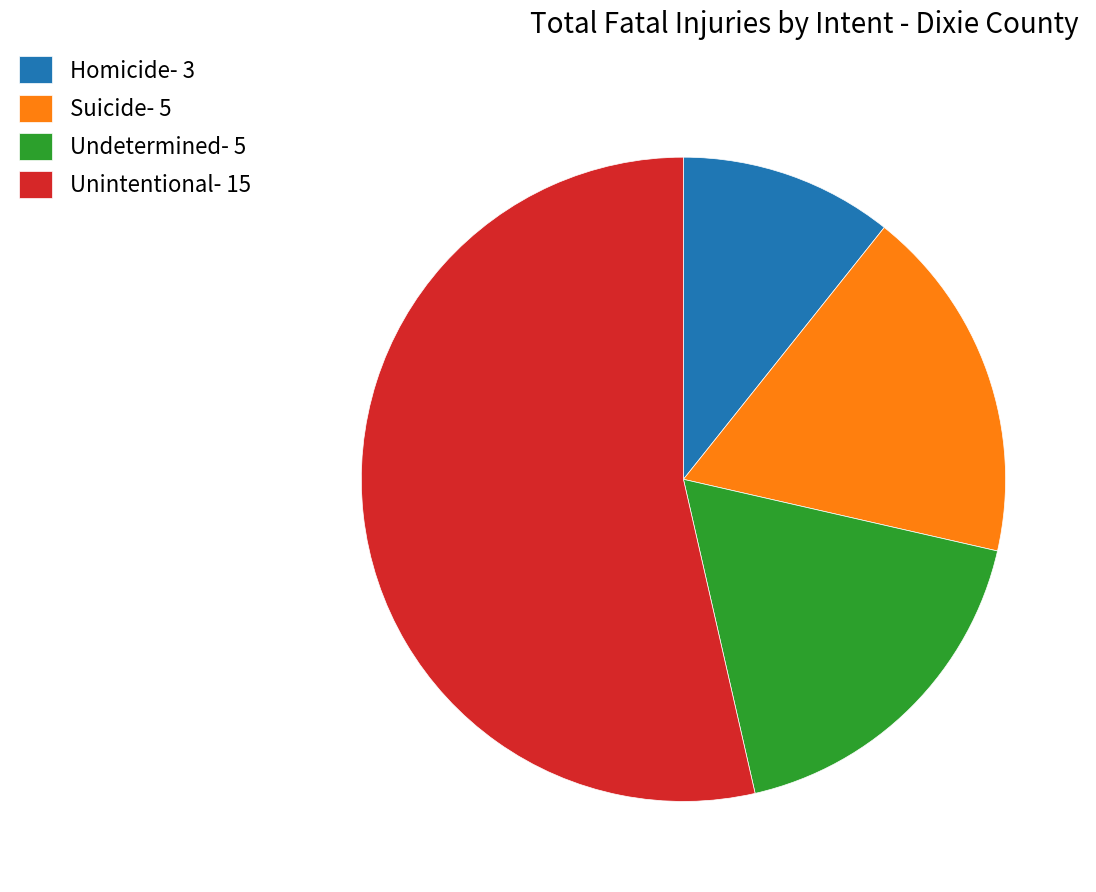

What is the largest slice in the pie chart?

Unintentional